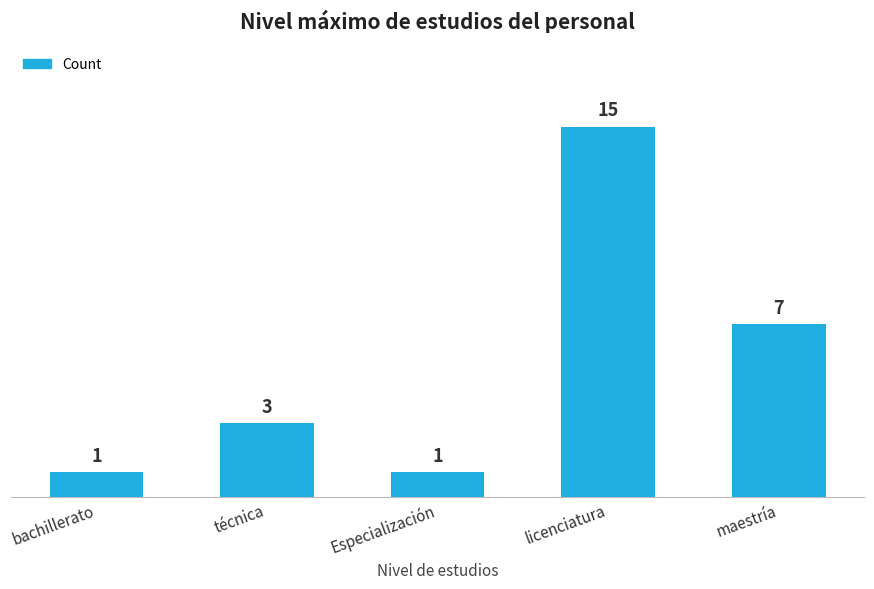

The value at técnica is 1. True or false?

False